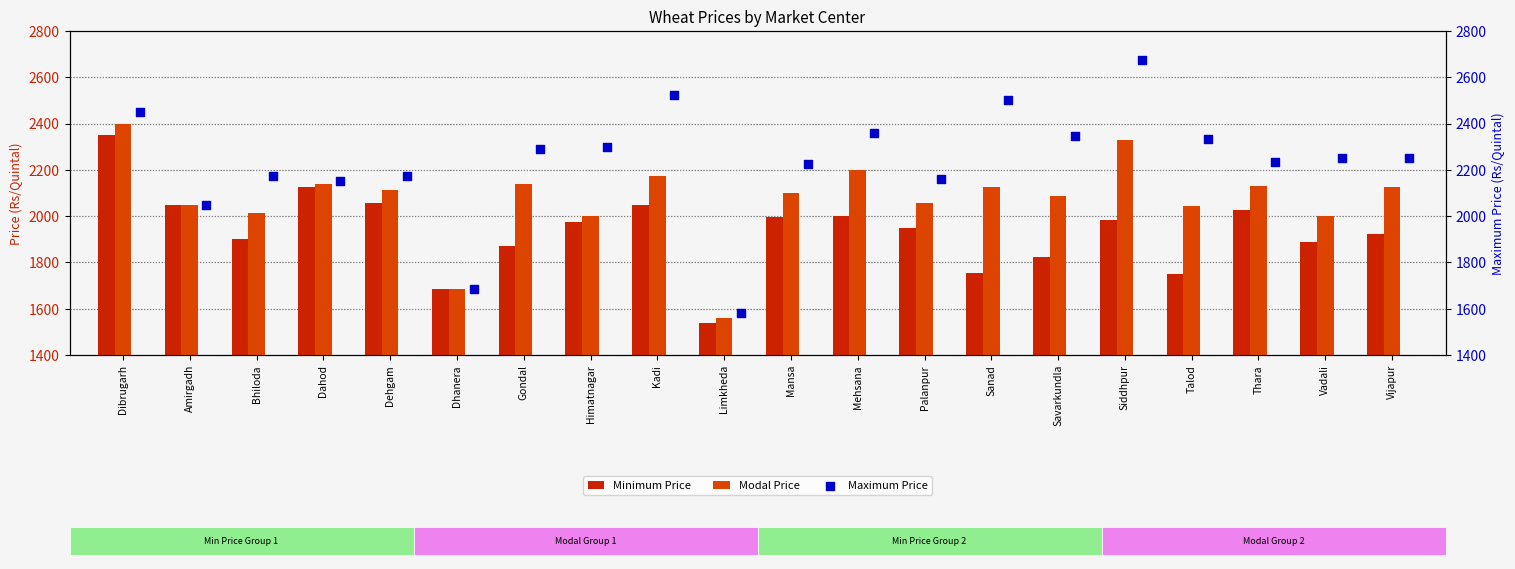

Which series reaches the maximum Y coordinate?

Maximum Price